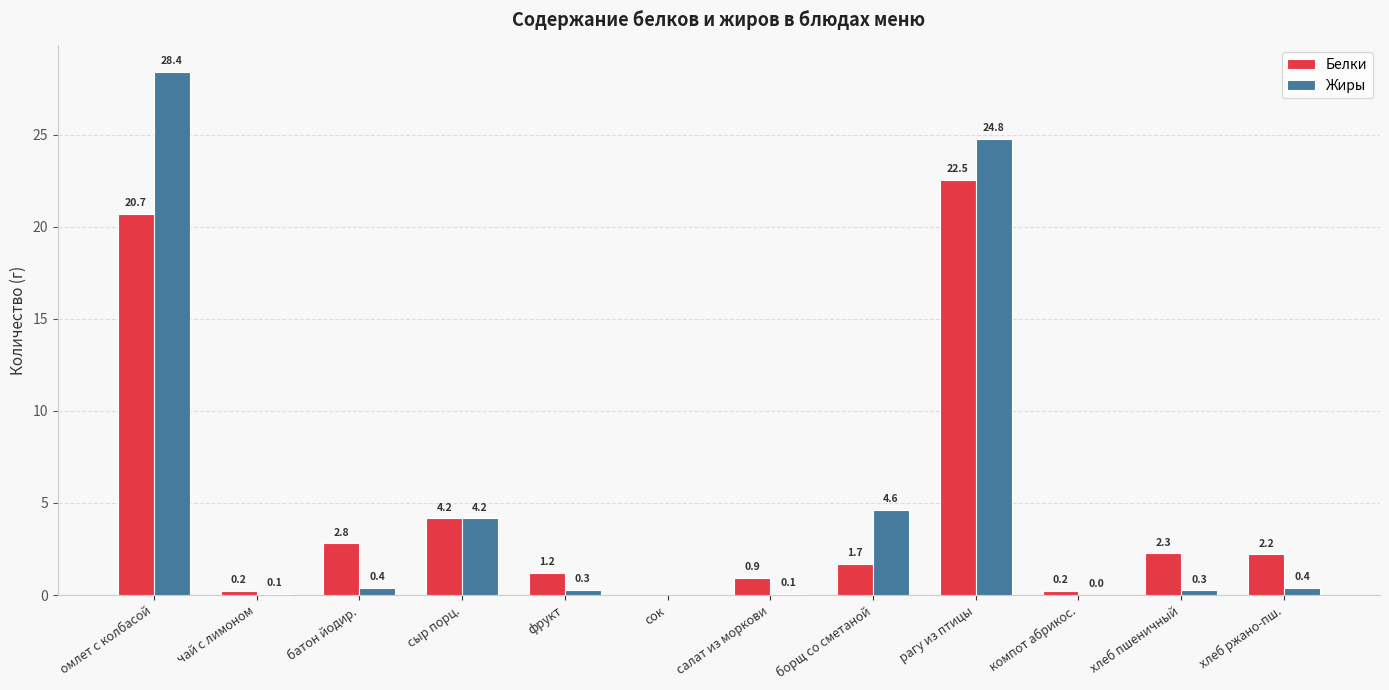

Which series changed the most between омлет с колбасой and компот абрикос.?

Жиры